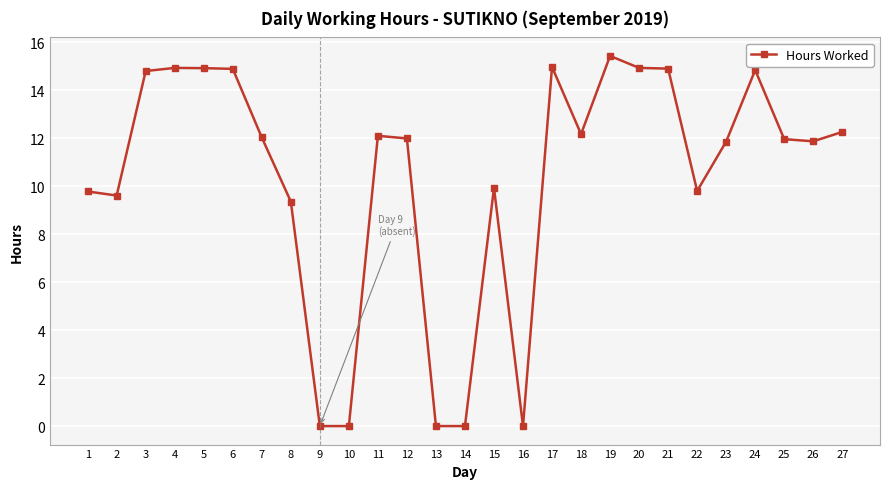

What is the sum of all values?

279.3